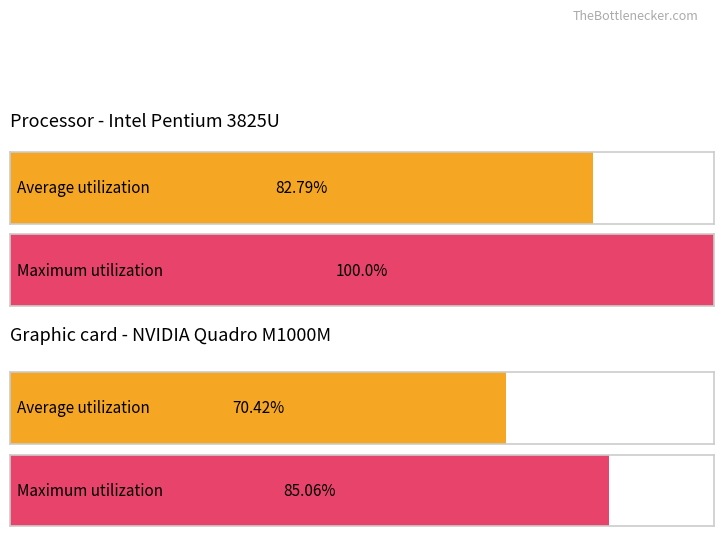

At обл. Ловеч, list the series in order from largest to smallest.

Maximum utilization, Average utilization